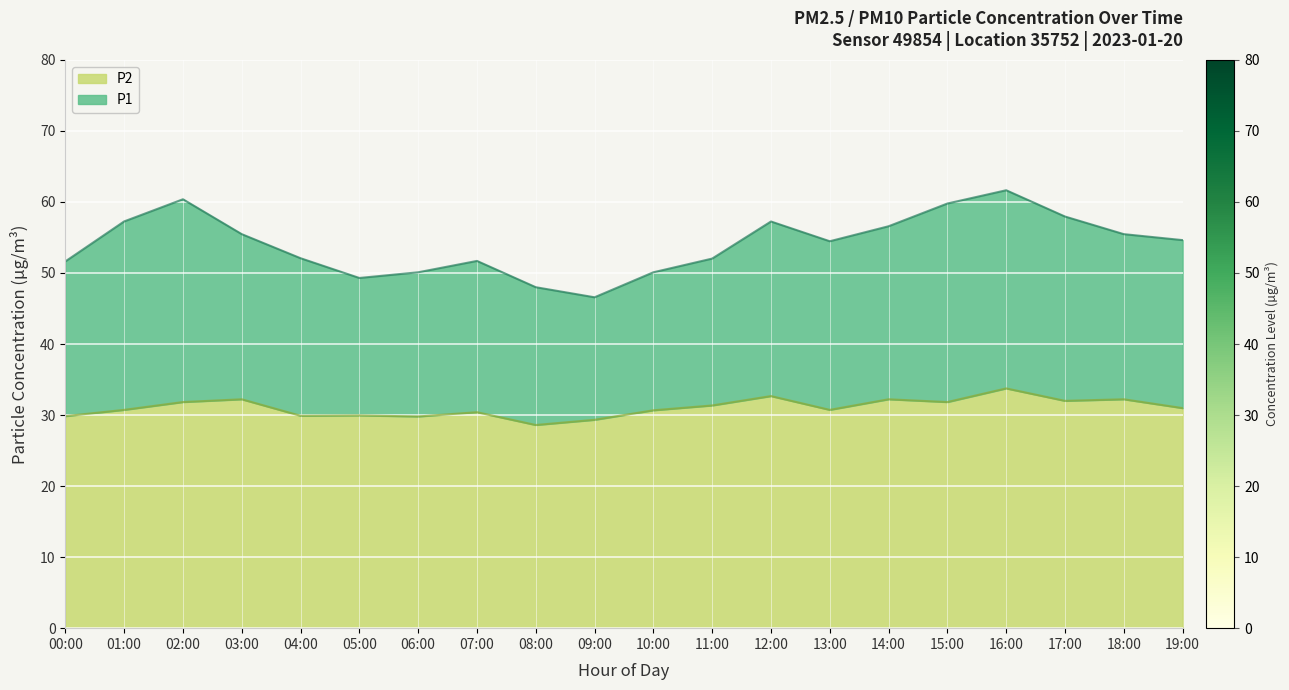

True or false: P1 has more than 1 points higher than both neighbors.

True